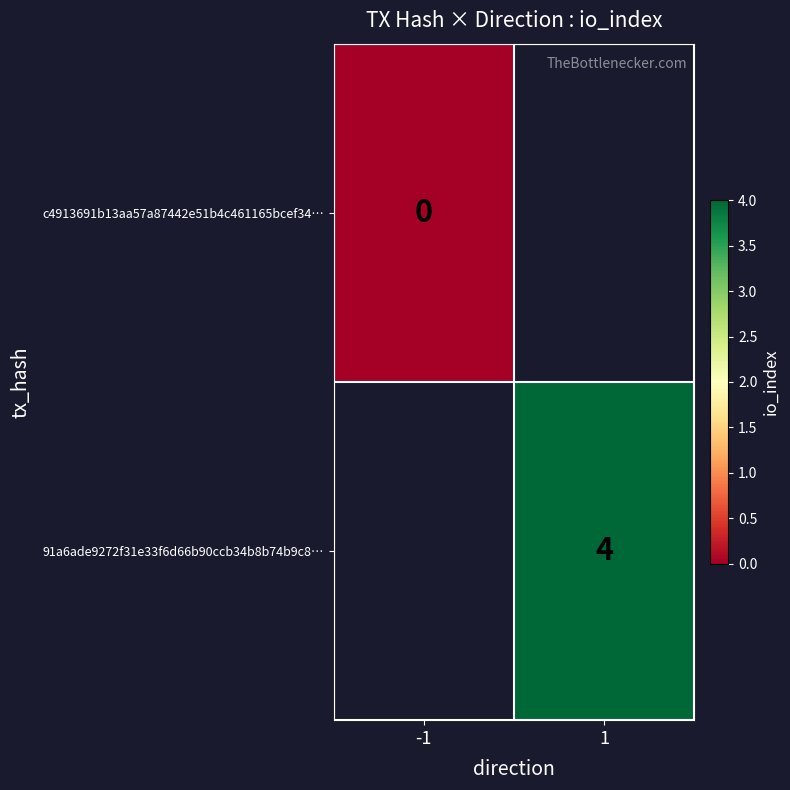

Rank the series by their average value, from lowest to highest.

c4913691b13aa57a87442e51b4c461165bcef34…, 91a6ade9272f31e33f6d66b90ccb34b8b74b9c8…